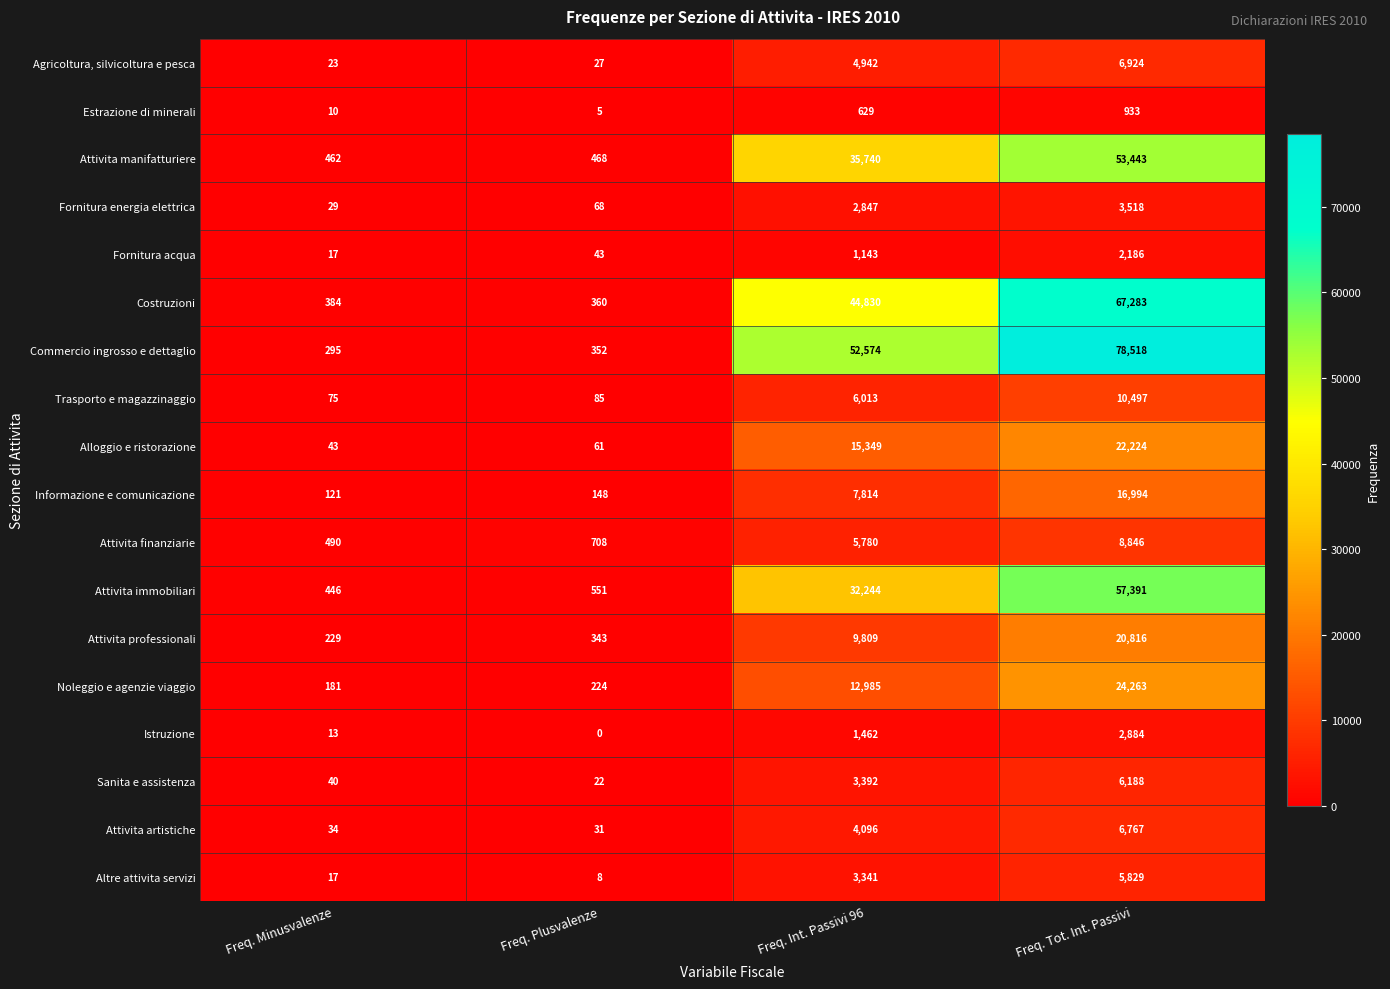

Which label corresponds to the smallest value in the chart?

Freq. Plusvalenze